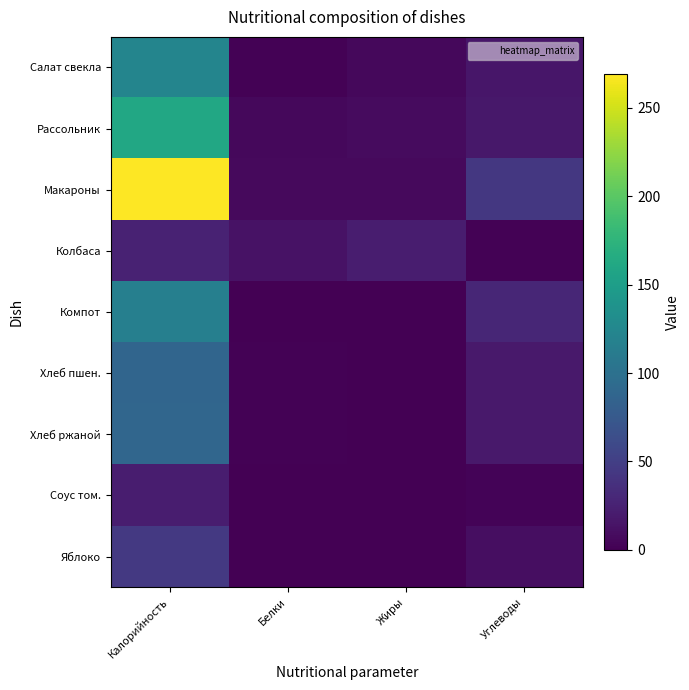

Reading right to left, what are all the values shown in this chart?

Салат свекла: Углеводы=16.6	Жиры=5.4	Белки=1.8	Калорийность=122.3
Рассольник: Углеводы=17.0	Жиры=7.8	Белки=5.9	Калорийность=161.7
Макароны: Углеводы=44.0	Жиры=7.0	Белки=7.0	Калорийность=269.0
Колбаса: Углеводы=2.0	Жиры=22.0	Белки=12.8	Калорийность=25.7
Компот: Углеводы=29.0	Жиры=0.4	Белки=0.4	Калорийность=116.0
Хлеб пшен.: Углеводы=18.4	Жиры=0.4	Белки=2.0	Калорийность=88.0
Хлеб ржаной: Углеводы=18.4	Жиры=0.4	Белки=2.0	Калорийность=89.0
Соус том.: Углеводы=3.0	Жиры=1.0	Белки=1.0	Калорийность=22.0
Яблоко: Углеводы=10.0	Жиры=0.0	Белки=0.0	Калорийность=44.4